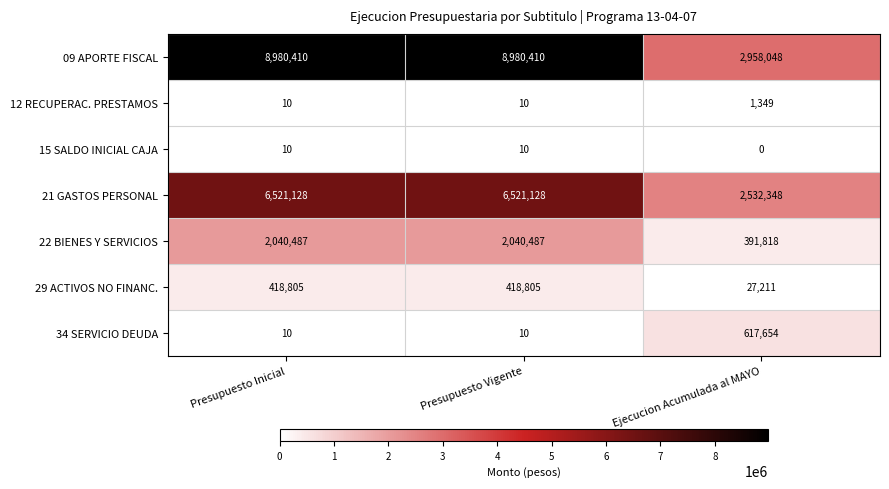

The value of 21 GASTOS PERSONAL at Ejecucion Acumulada al MAYO is 2532348. True or false?

True